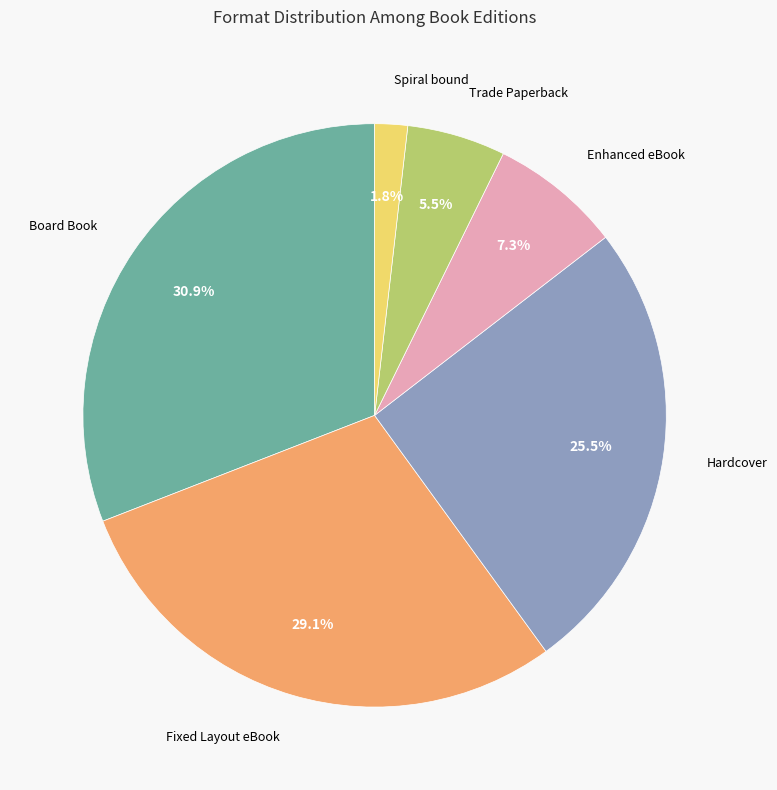

Does any single category account for the majority?

No